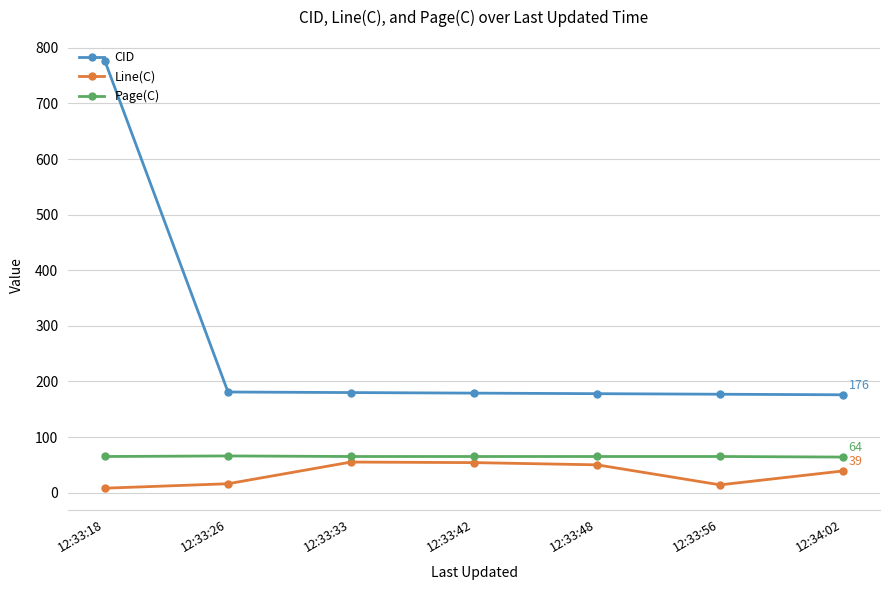

What is the minimum value for Page(C)?

64